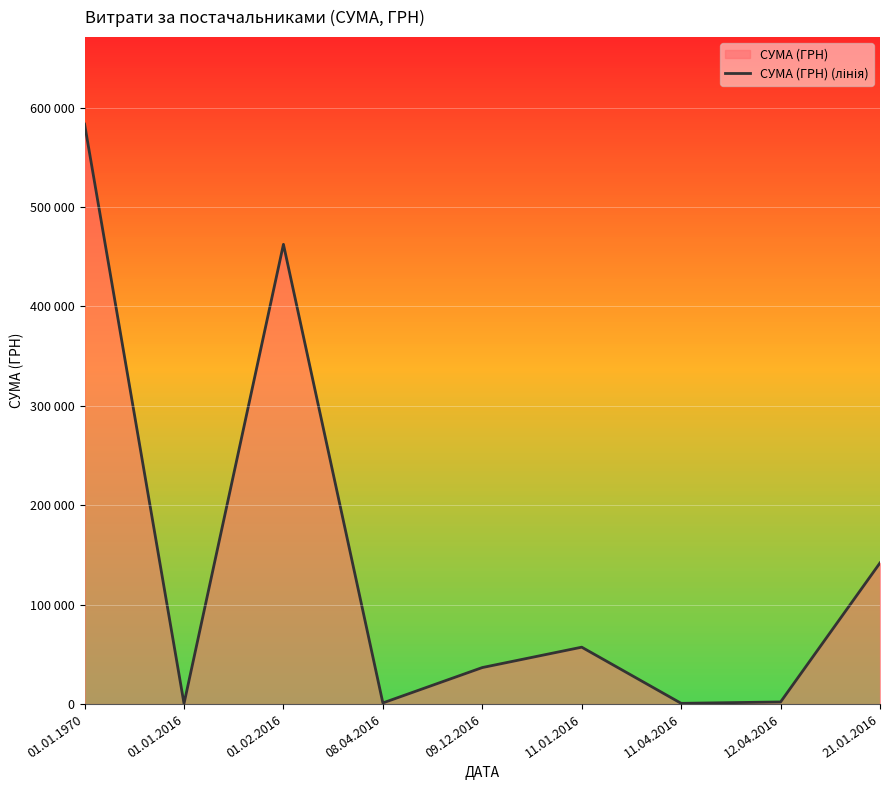

Which label corresponds to the smallest value in the chart?

01.01.2016